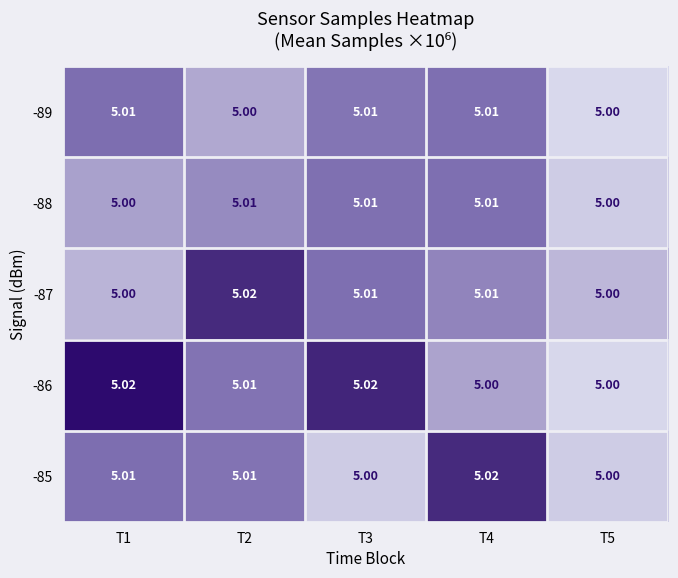

Is the value of -89 at T3 greater than the value of -86 at T4?

Yes